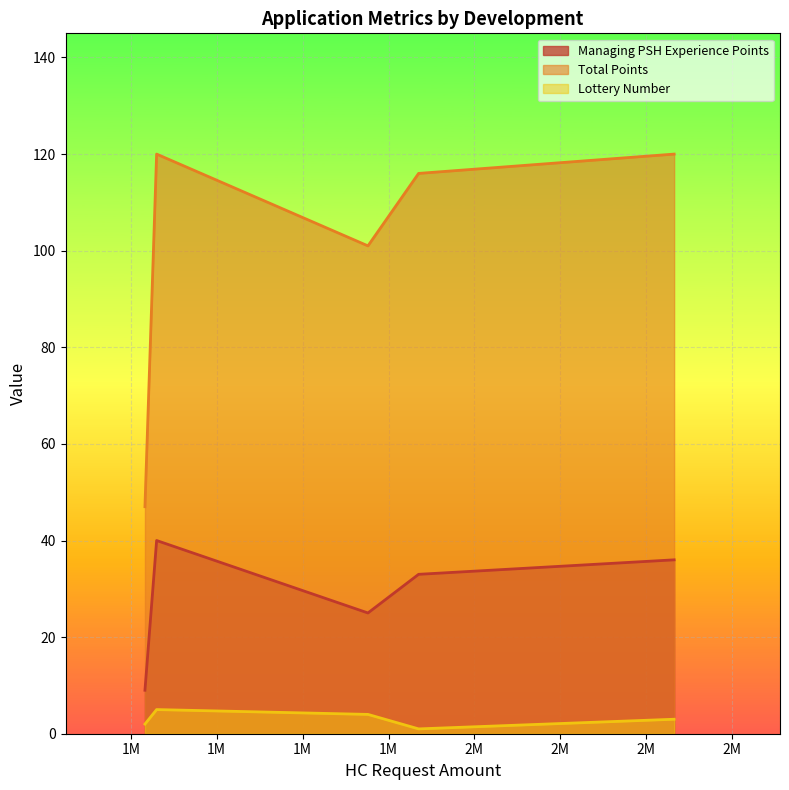

What is the sum of all Total Points values?

504